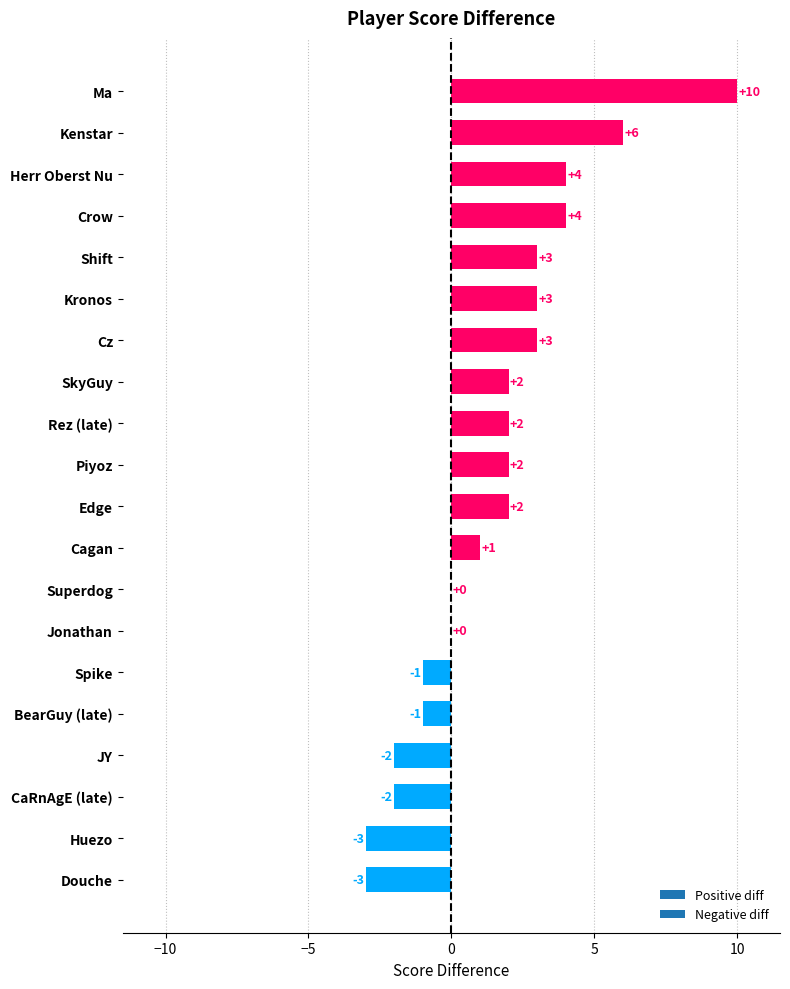

What is the change in value from Superdog to Huezo?

-3